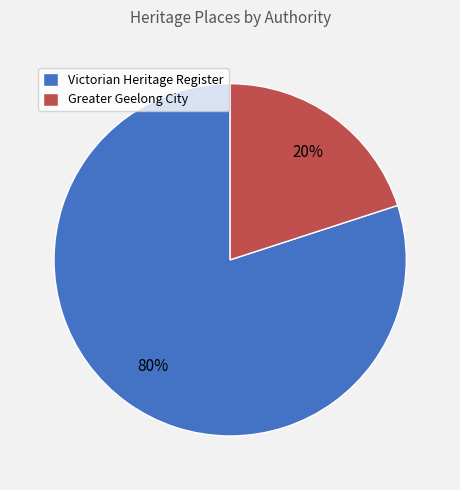

Is the sum of Victorian Heritage Register and Greater Geelong City greater than half?

Yes